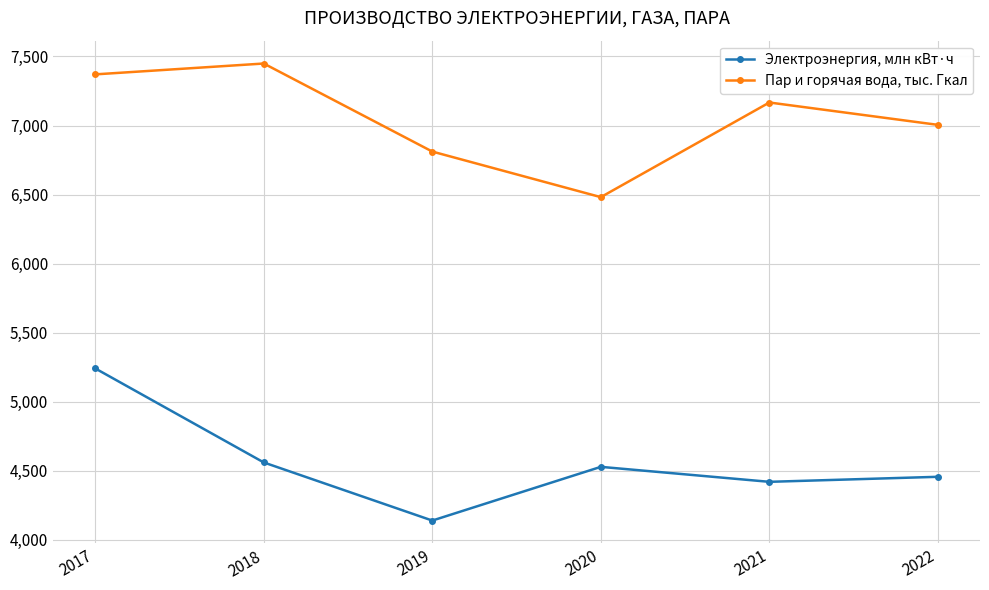

Which category has the highest value in the Пар и горячая вода, тыс. Гкал series?

2018